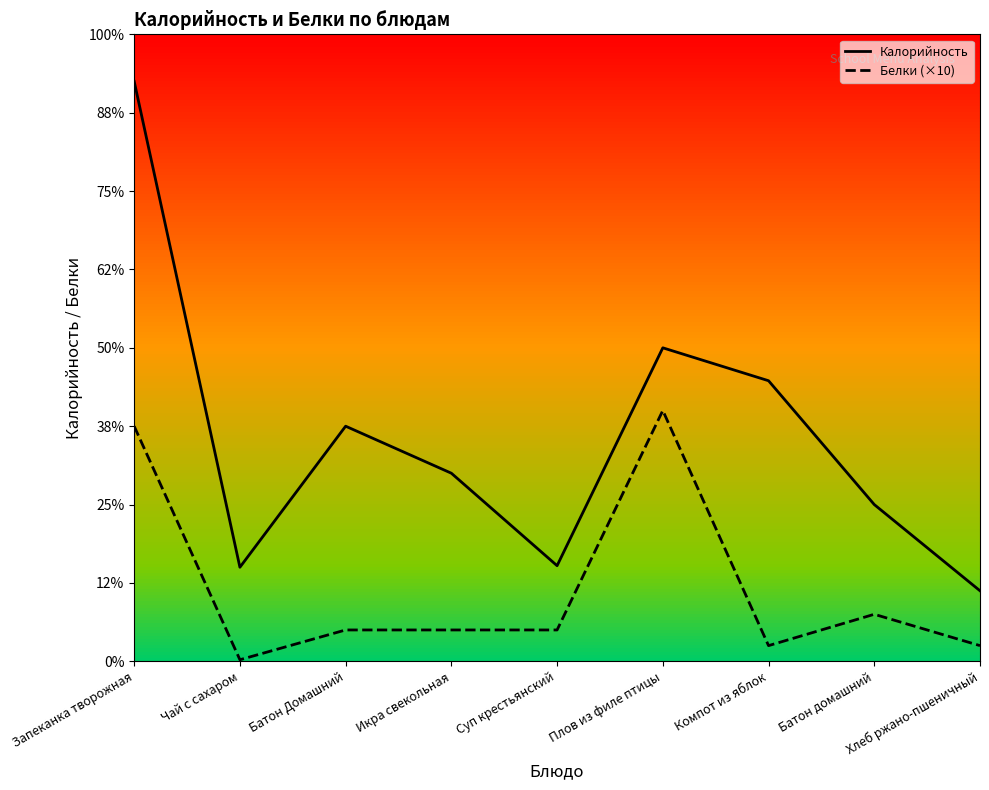

At which label is Калорийность closest to 207?

Плов из филе птицы